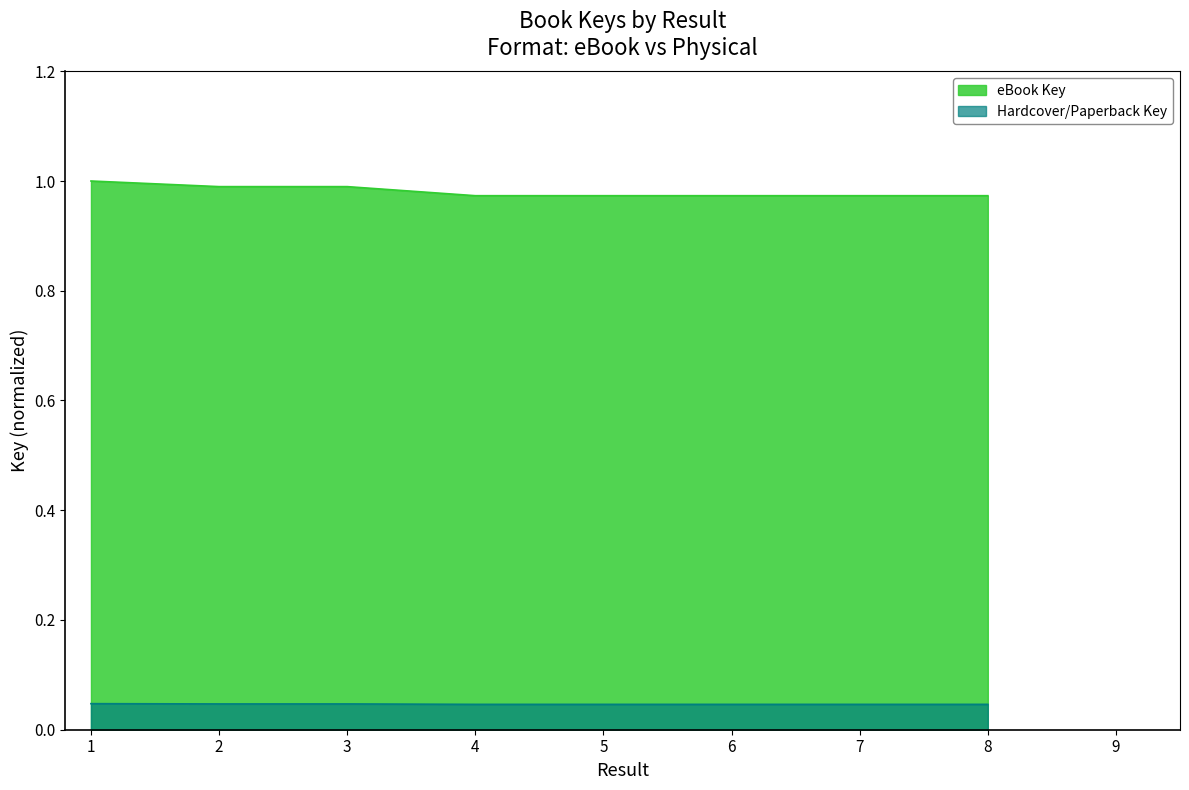

What is the sum of the eBook Key values at 6 and 2?

2.0